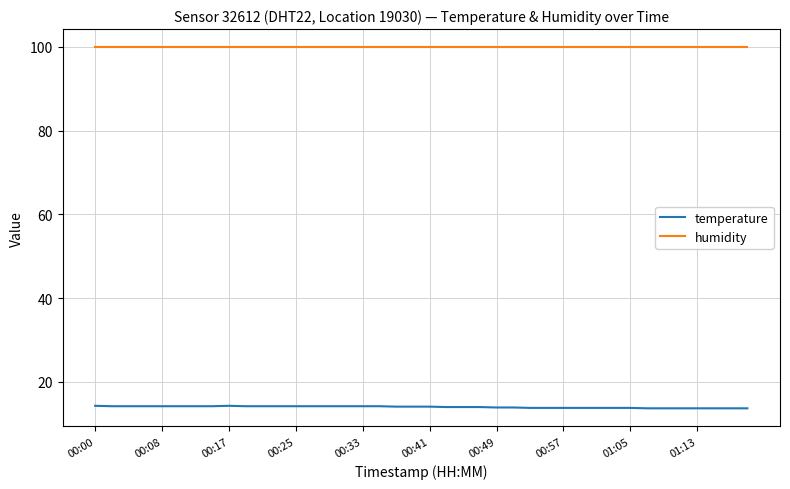

Does the chart display data point markers on the line(s)?

No